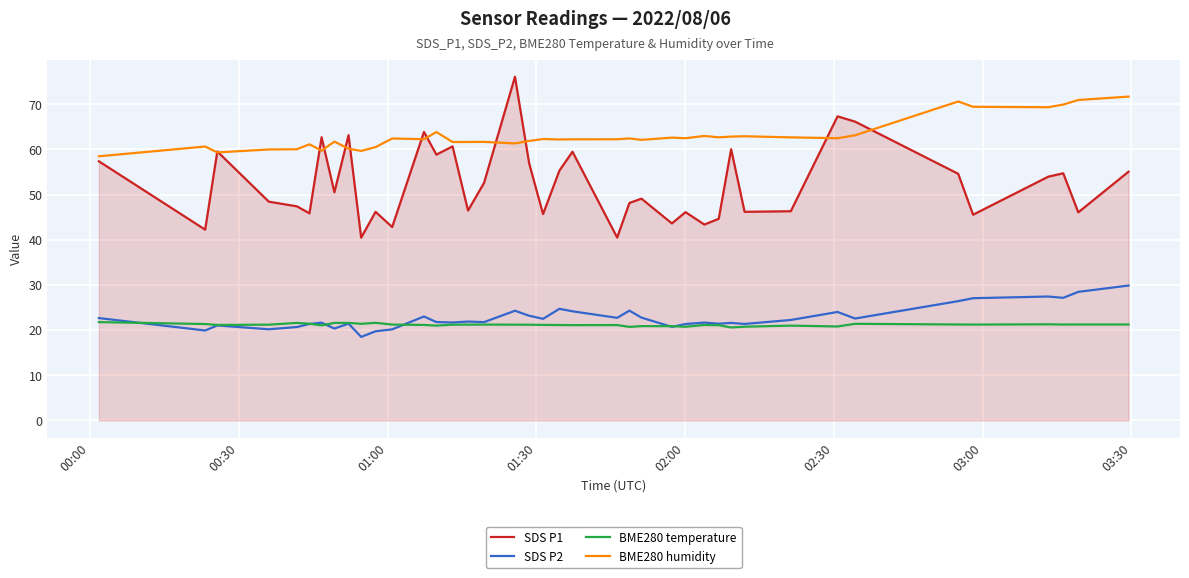

List the series in order of their peak value, highest first.

SDS P1, BME280 humidity, SDS P2, BME280 temperature